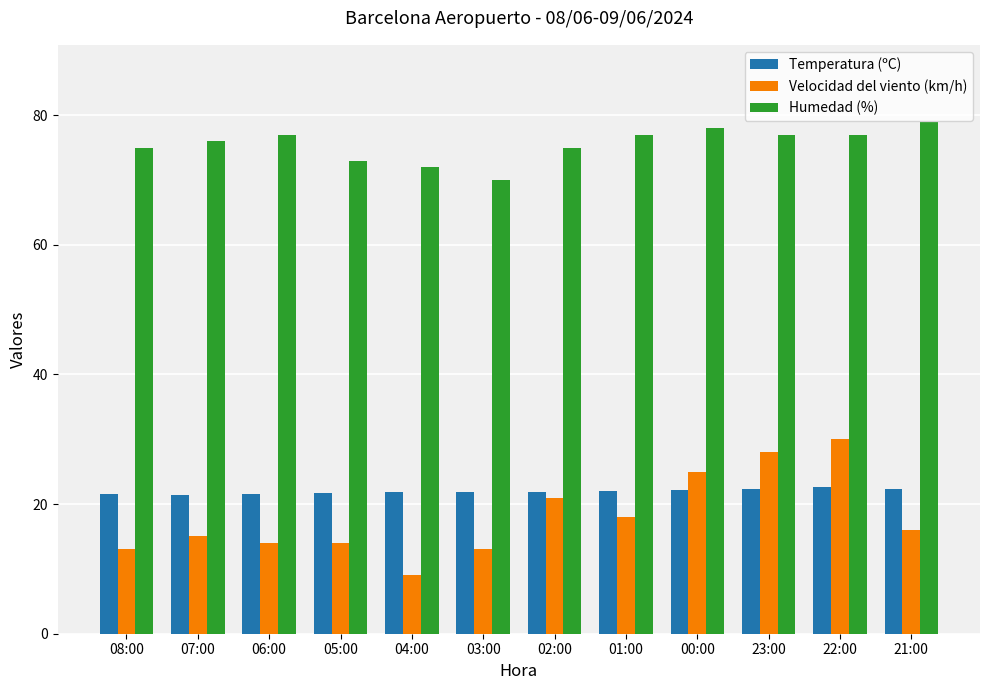

Is the value of Humedad (%) at 03:00 greater than the value of Temperatura (ºC) at 03:00?

Yes